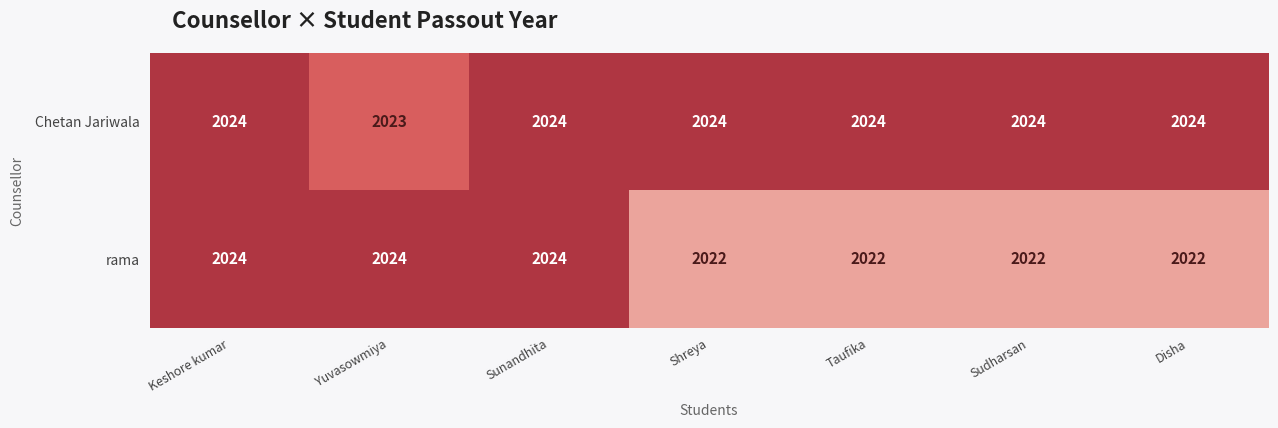

Which series has the largest total across all categories?

Chetan Jariwala